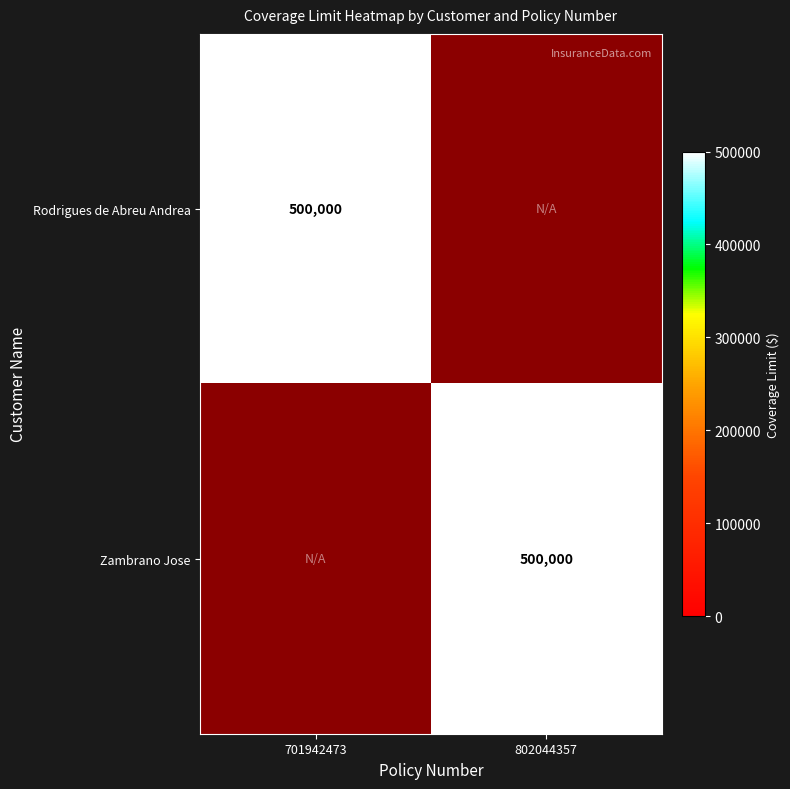

True or false: Zambrano Jose has a value of 500000 at 802044357.

True